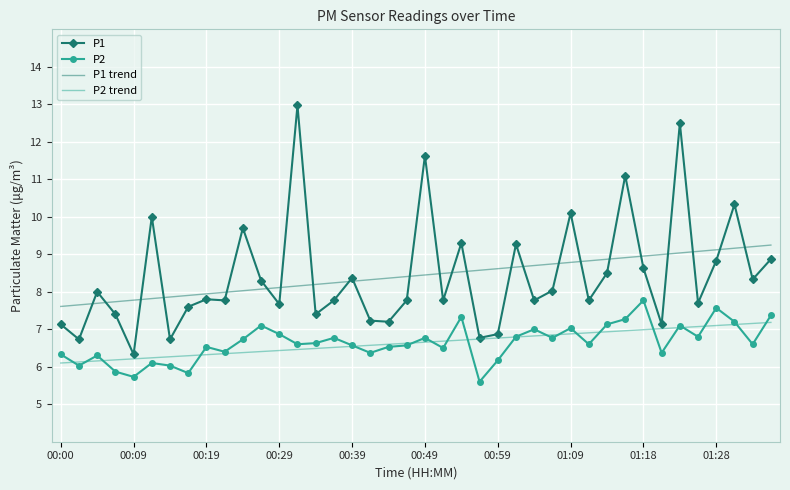

What is the lowest value of the P1 trend series?

7.6